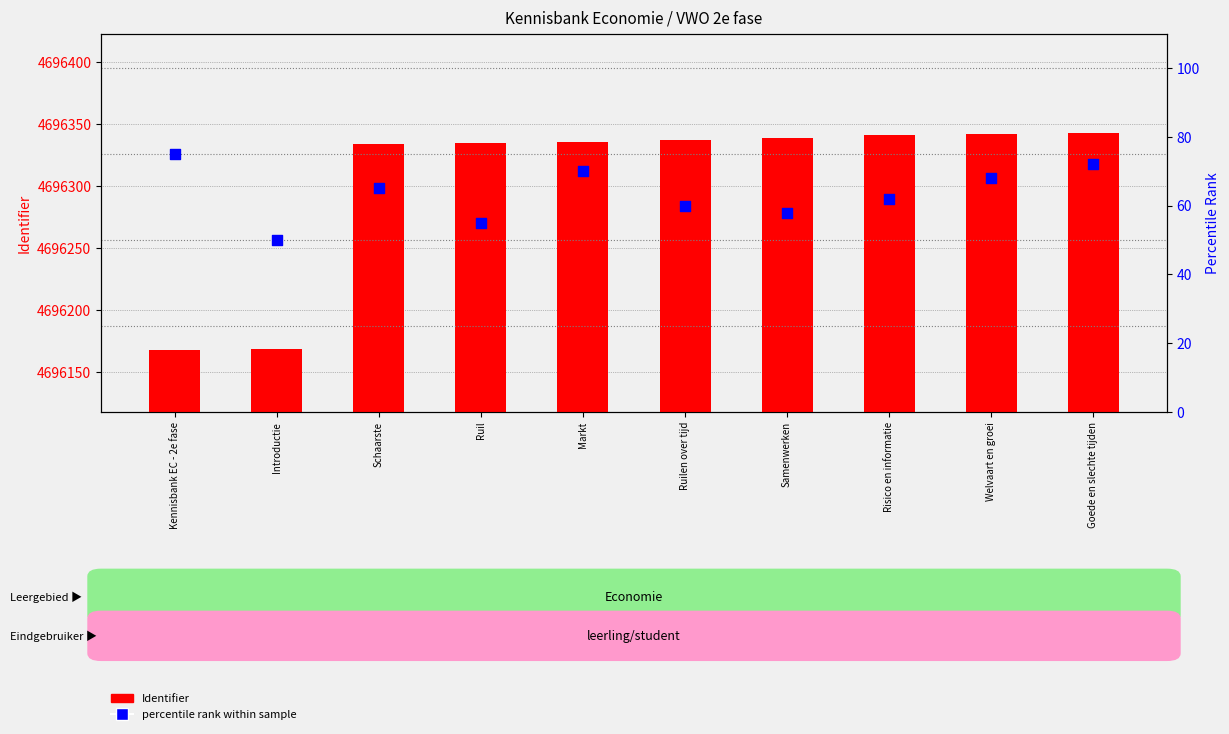

Which series contains the highest Y value?

Identifier